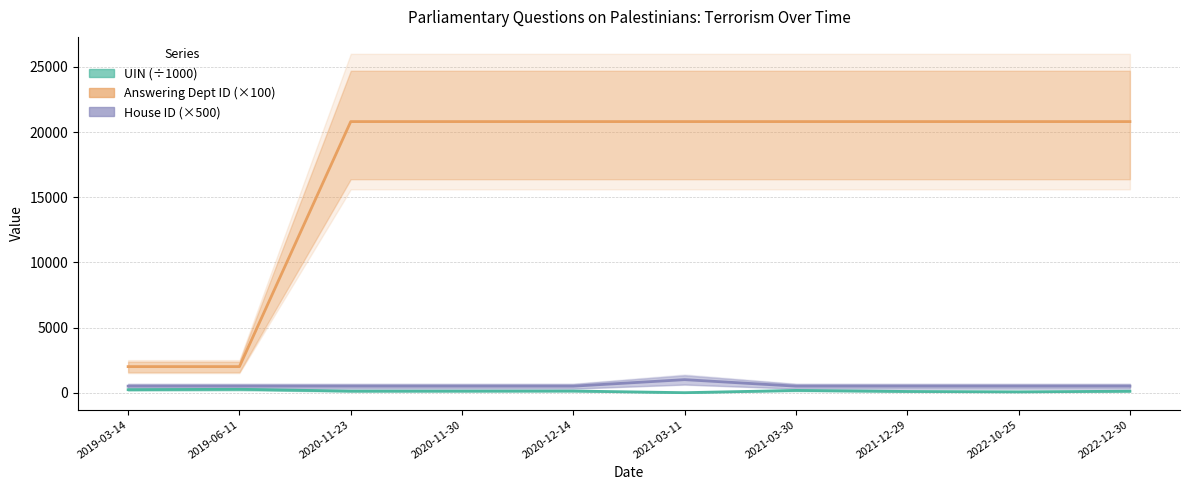

At which category is the sum across all series the highest?

2021-03-11